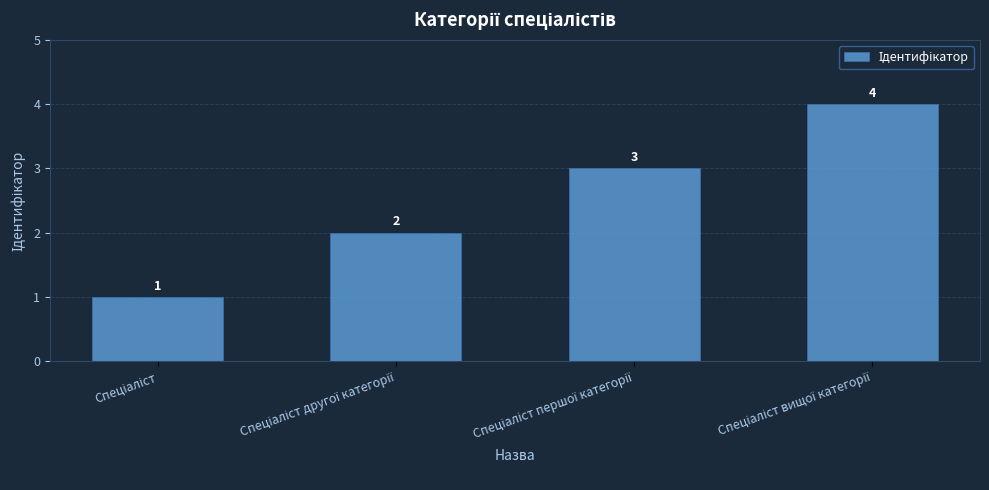

Count the values in the range 2 to 4.

3